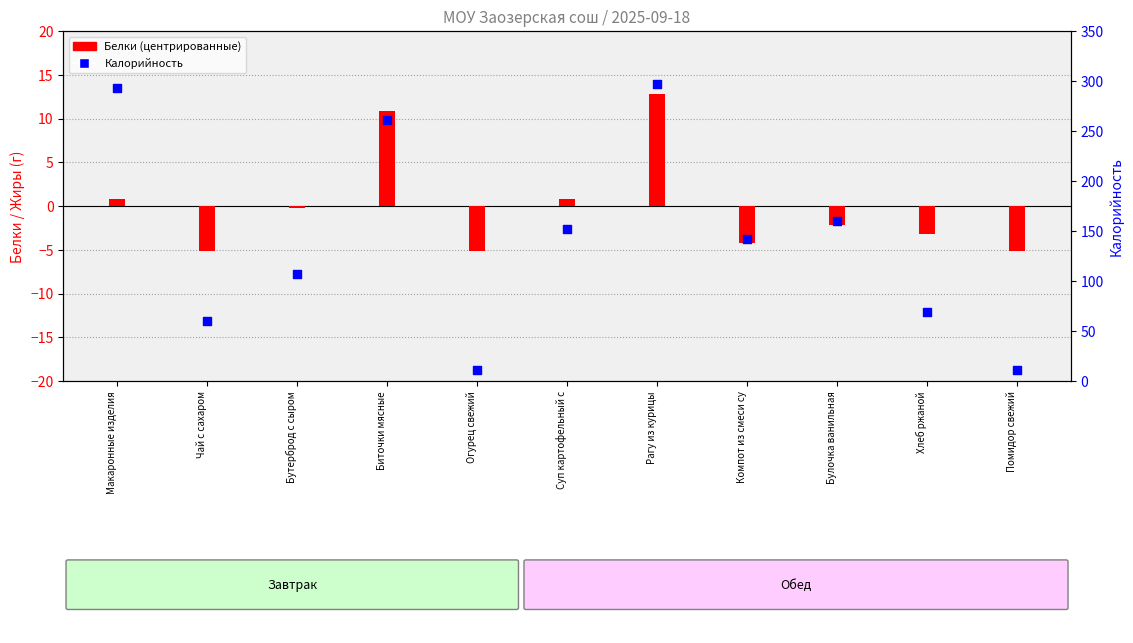

Which series reaches the minimum Y coordinate?

Белки (центр.)